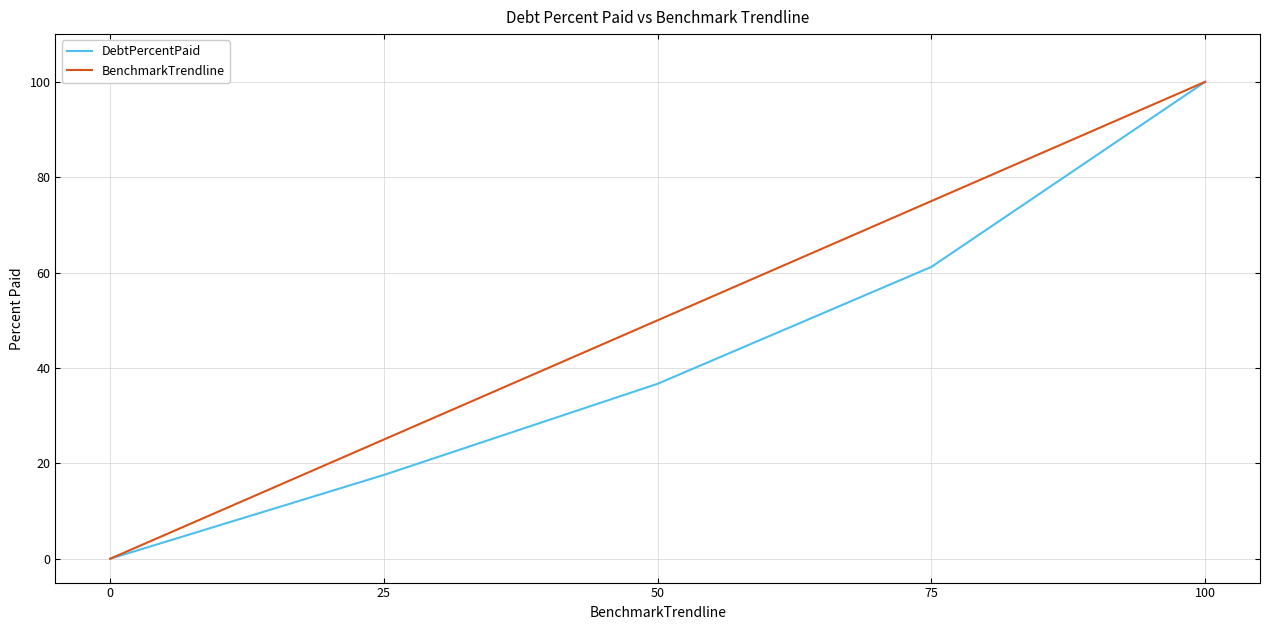

Reading left to right, extract all data points from this chart.

DebtPercentPaid: 0.0	17.6	36.7	61.2	100.0
BenchmarkTrendline: 0.0	25.0	50.0	75.0	100.0